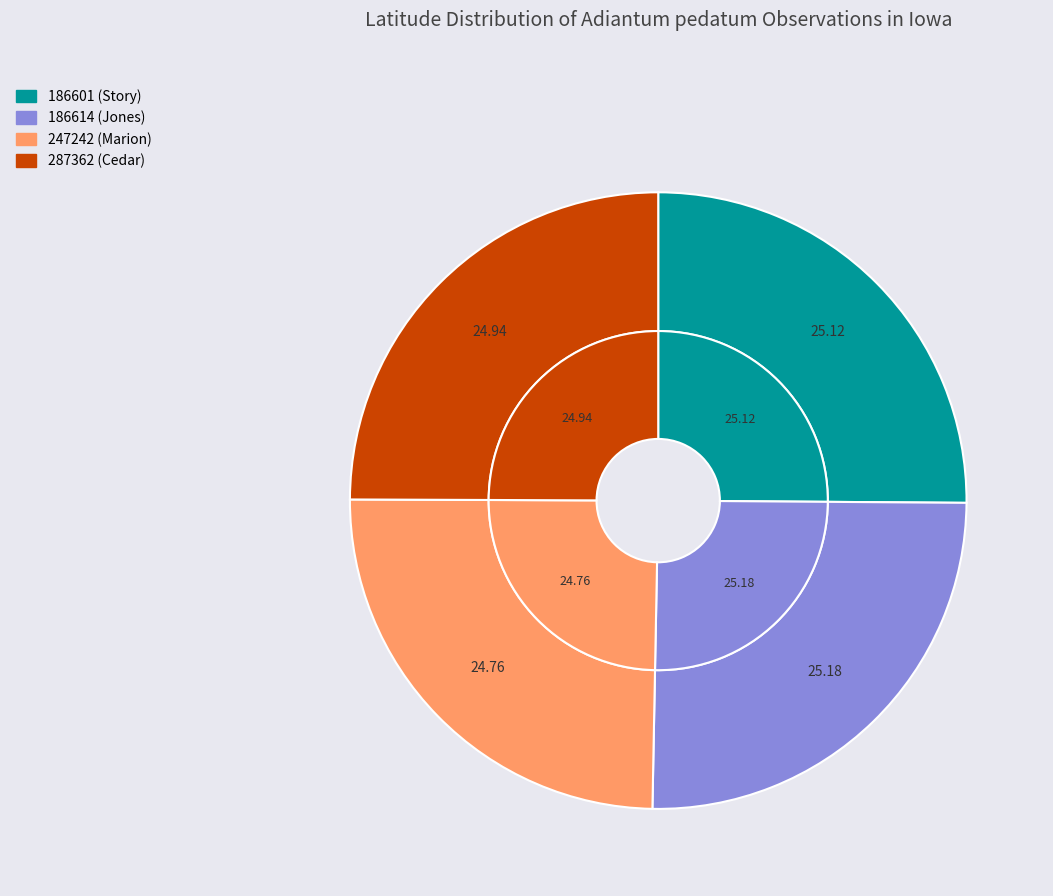

Is it true that 186601 (Story) is 25% of the pie?

True